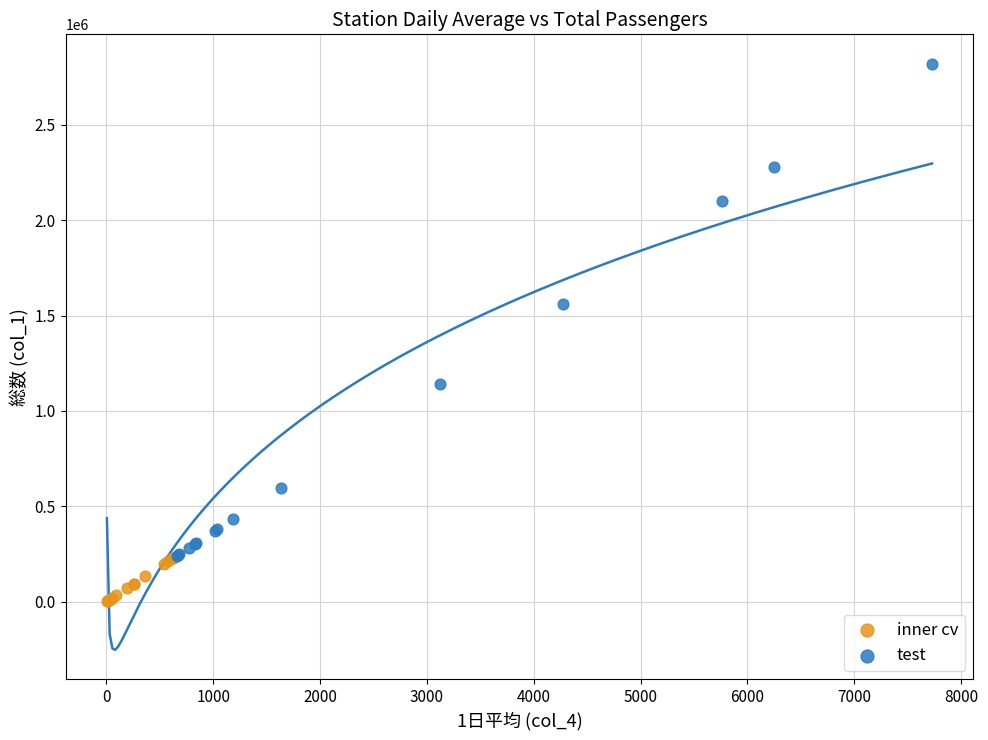

Which series reaches the minimum Y coordinate?

inner cv